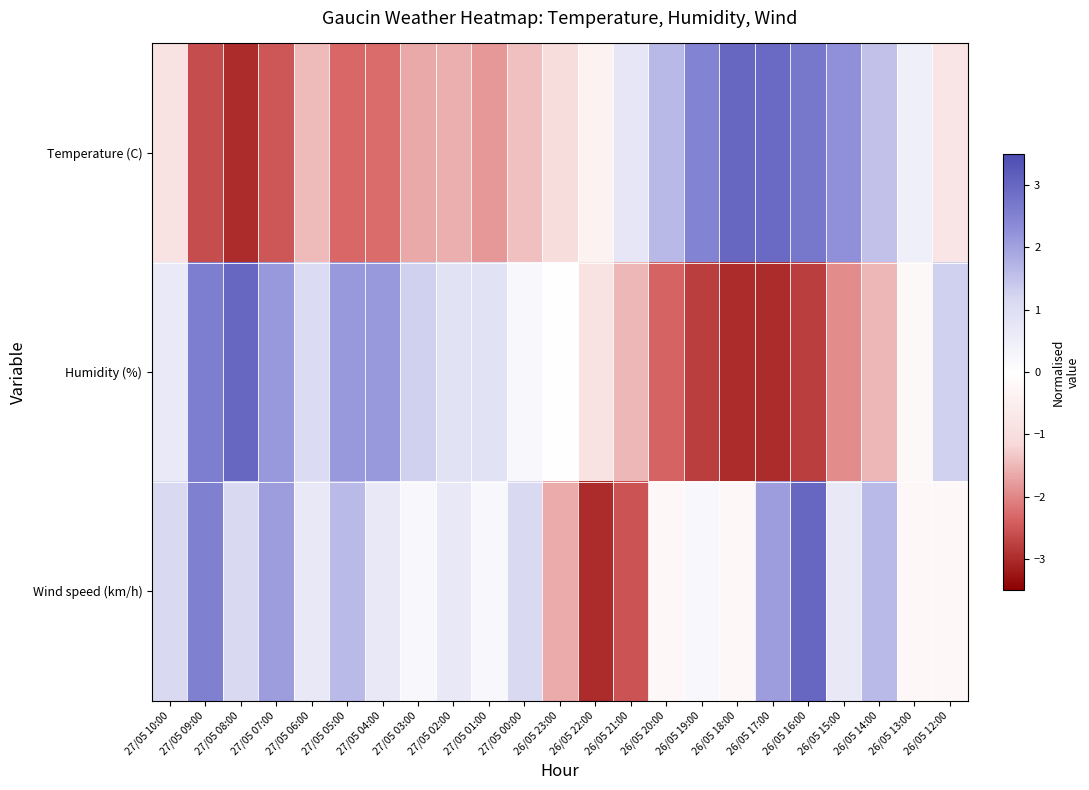

Count the number of data series in this chart.

3